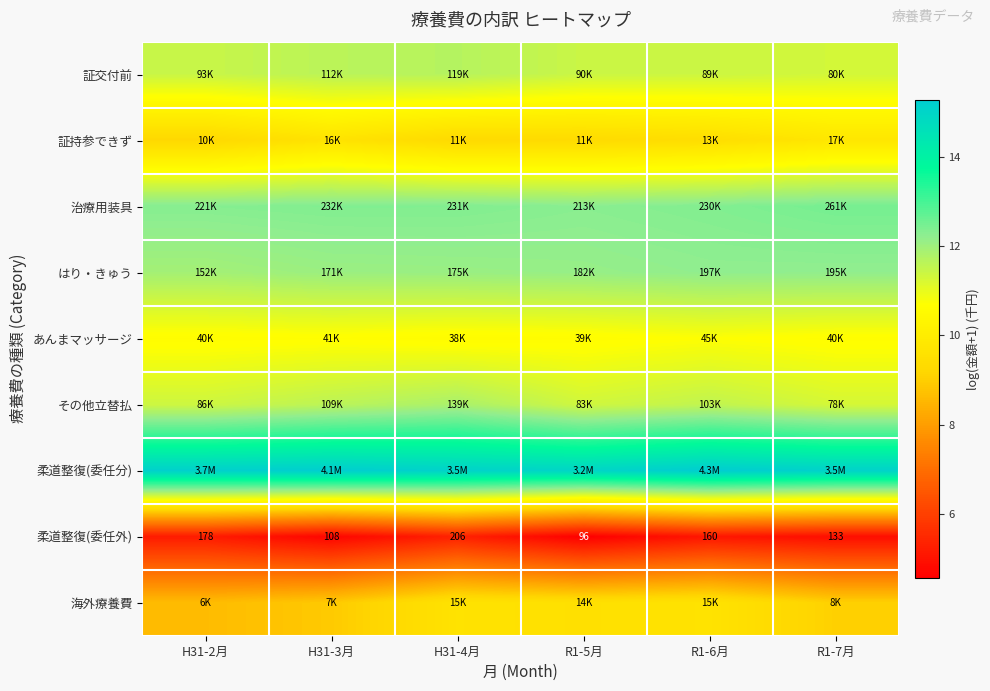

At how many categories does at least one series exceed 6?

6